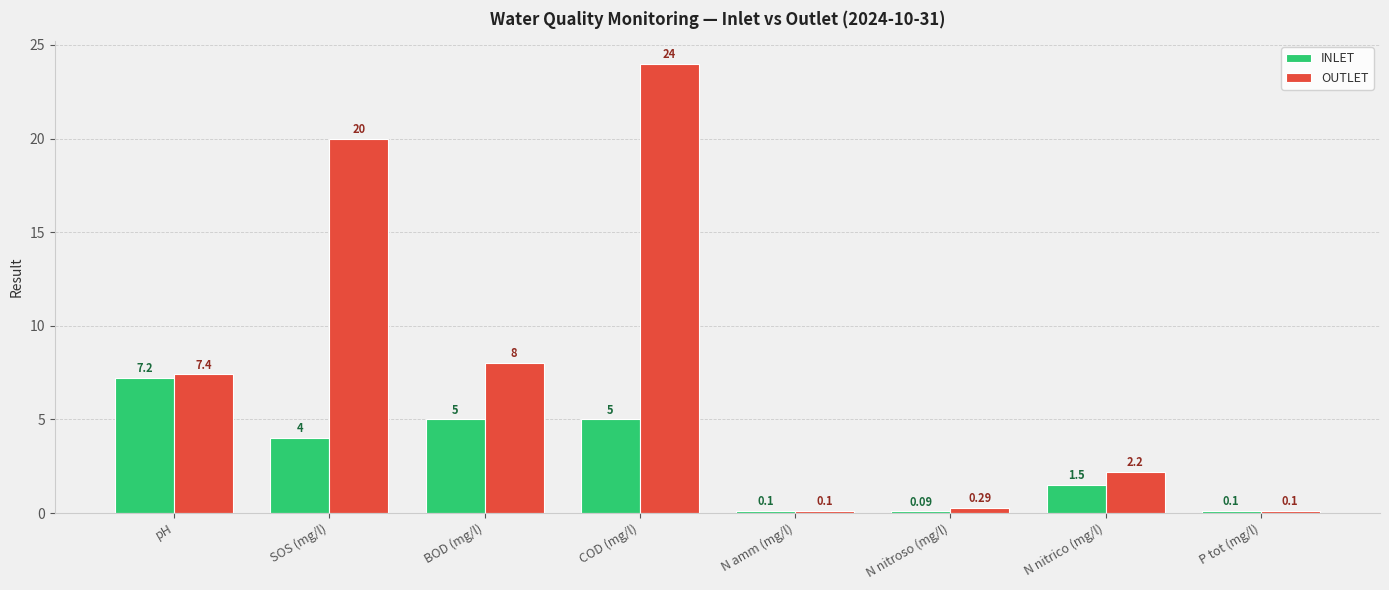

Which category has the highest value across all series?

COD (mg/l)